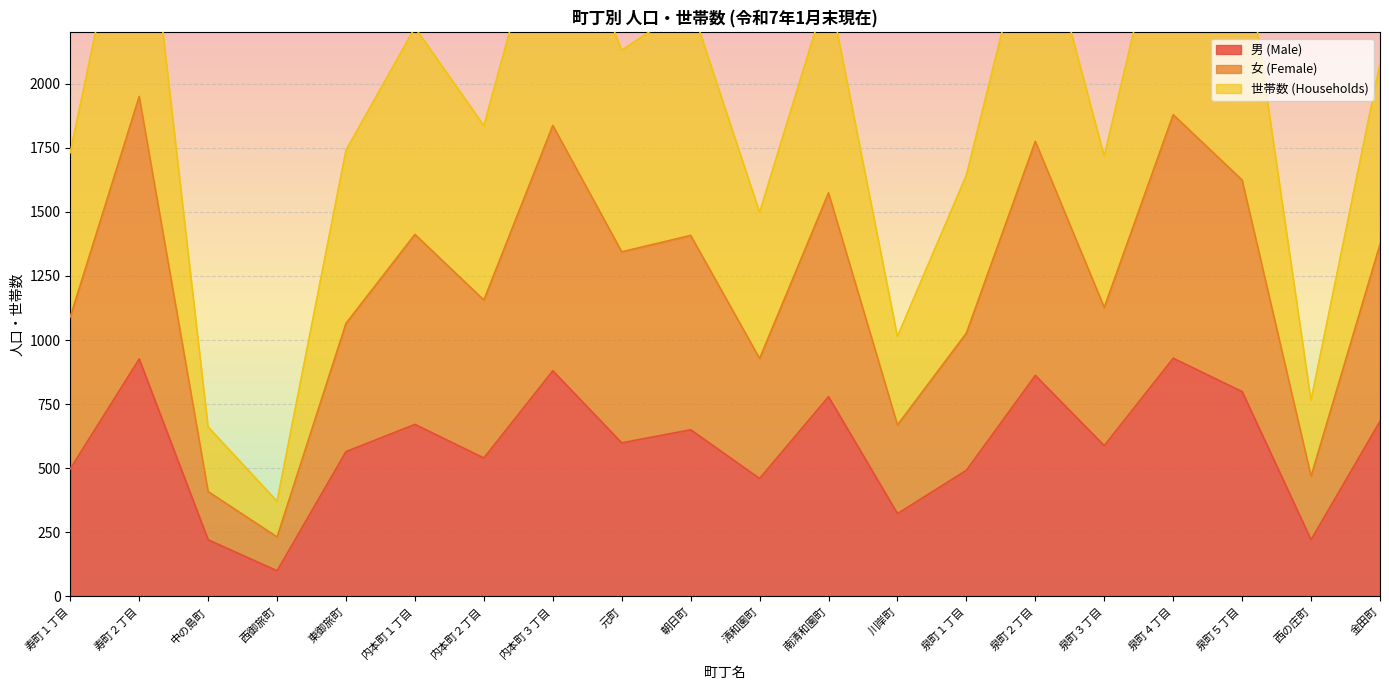

How many lines are shown in the chart?

3